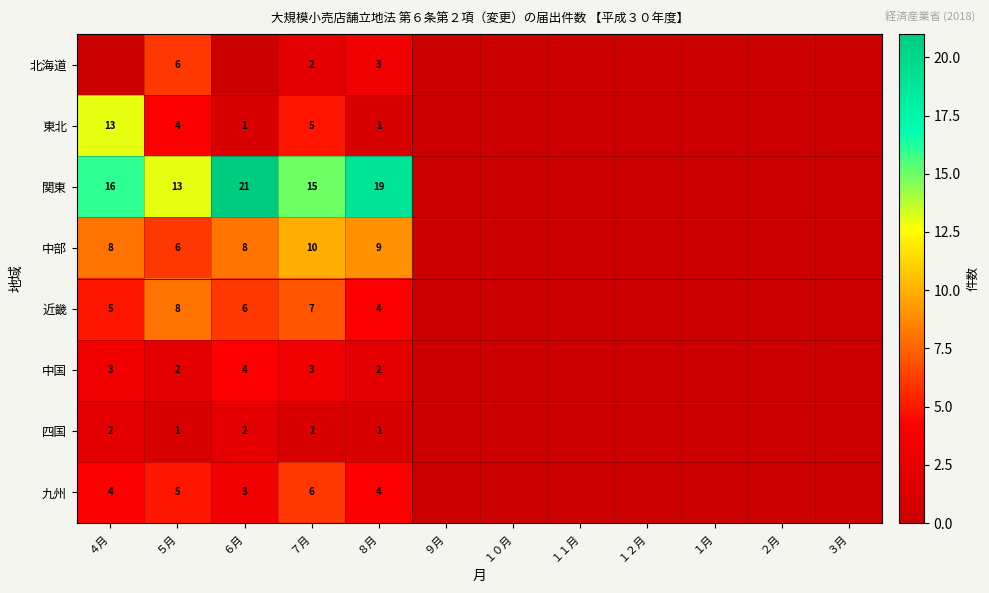

At ７月, list the series in order from smallest to largest.

四国, 北海道, 中国, 東北, 九州, 近畿, 中部, 関東